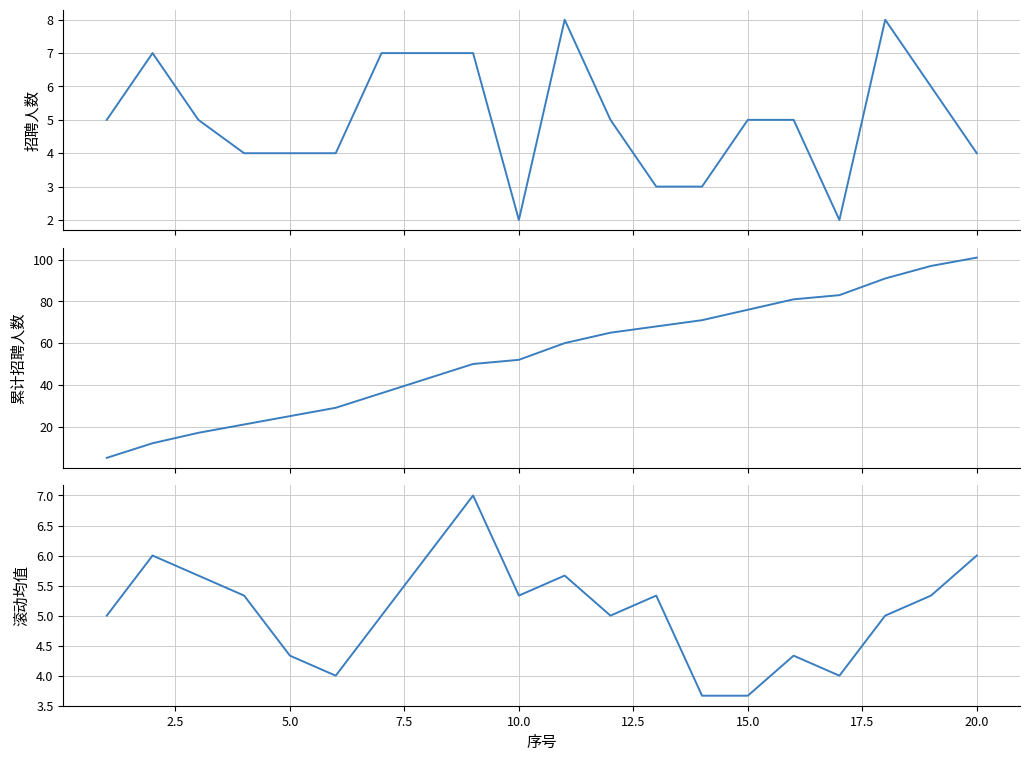

Which series has the widest spread of values?

累计招聘人数